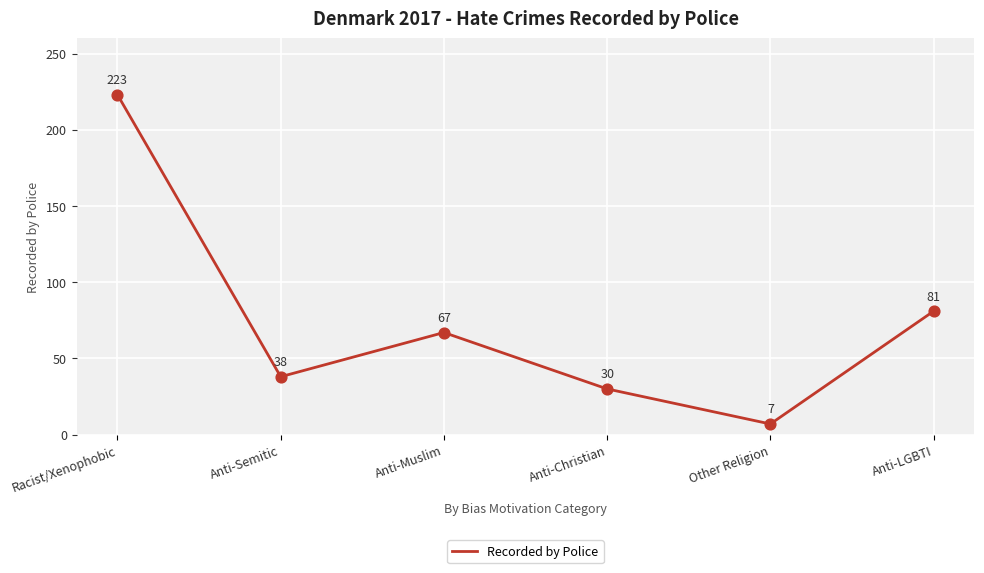

Between Anti-LGBTI and Anti-Christian, which is larger?

Anti-LGBTI